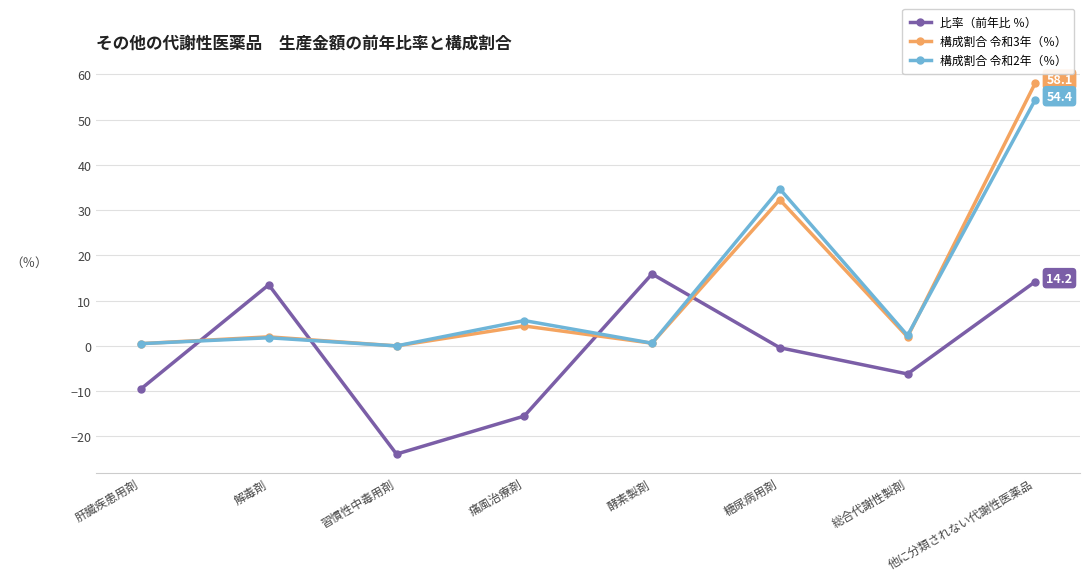

Which category has the highest value across all series?

他に分類されない代謝性医薬品